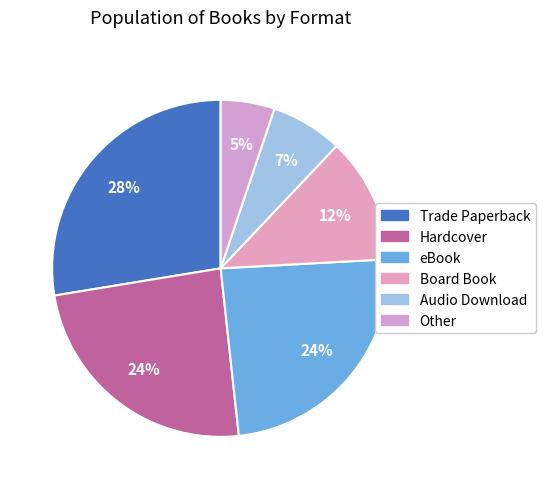

Approximately how many times larger is the value at Board Book compared to Audio Download?

1.8